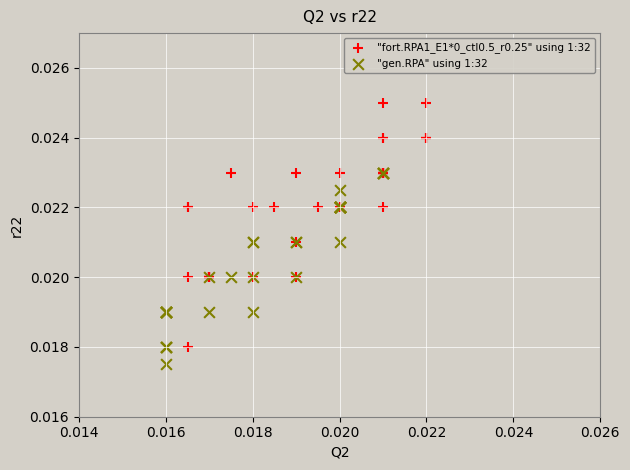

Which series contains the lowest Y value?

"gen.RPA" using 1:32